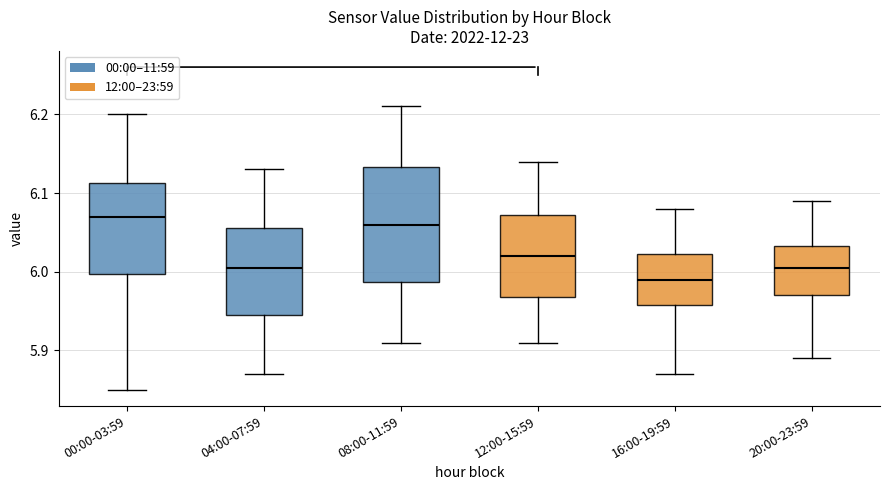

Reading left to right, read every box against the y-axis: the position of its median line, the range the box covers, and the ends of its whiskers. The values are not printed on the chart, so give them approximately, as read against the axis.

00:00-03:59: median 6.07, box 6.00 to 6.11, whiskers 5.85 to 6.20
04:00-07:59: median 6.01, box 5.95 to 6.06, whiskers 5.87 to 6.13
08:00-11:59: median 6.06, box 5.99 to 6.13, whiskers 5.91 to 6.21
12:00-15:59: median 6.02, box 5.97 to 6.07, whiskers 5.91 to 6.14
16:00-19:59: median 5.99, box 5.96 to 6.02, whiskers 5.87 to 6.08
20:00-23:59: median 6.01, box 5.97 to 6.03, whiskers 5.89 to 6.09